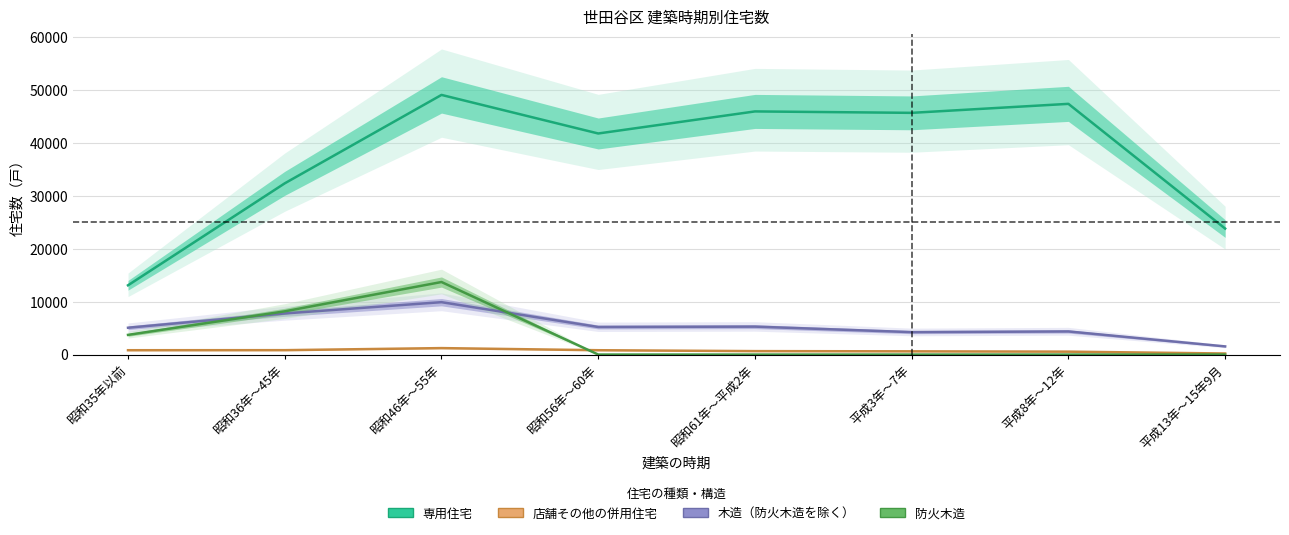

Which has a higher value, 昭和35年以前 or 昭和36年～45年?

昭和36年～45年